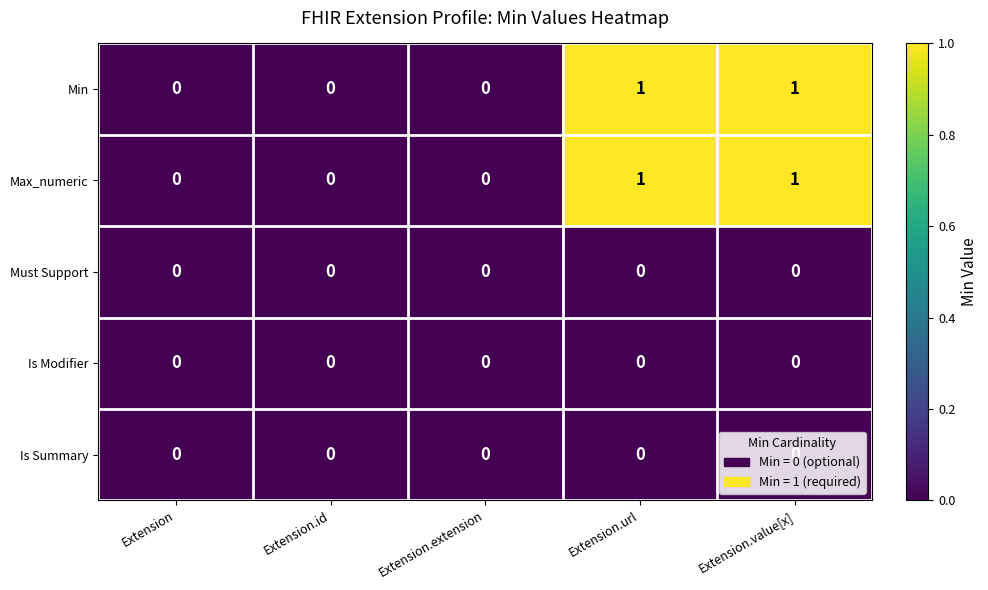

Is the value of Min at Extension.id greater than the value of Max_numeric at Extension.url?

No